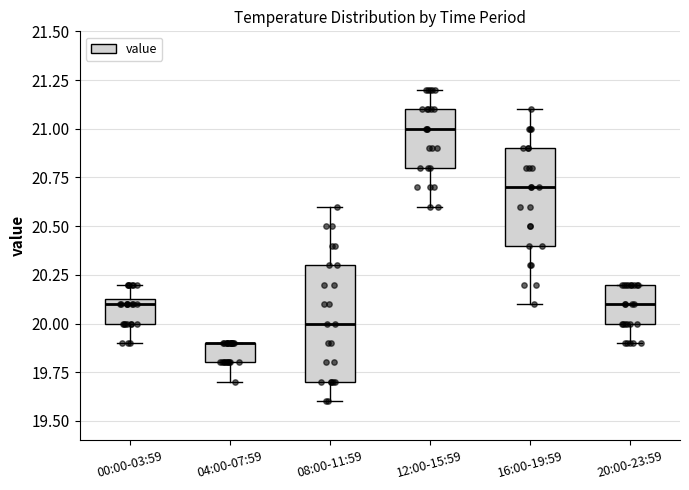

Which box is the tallest, from its lower edge to its upper edge?

08:00-11:59